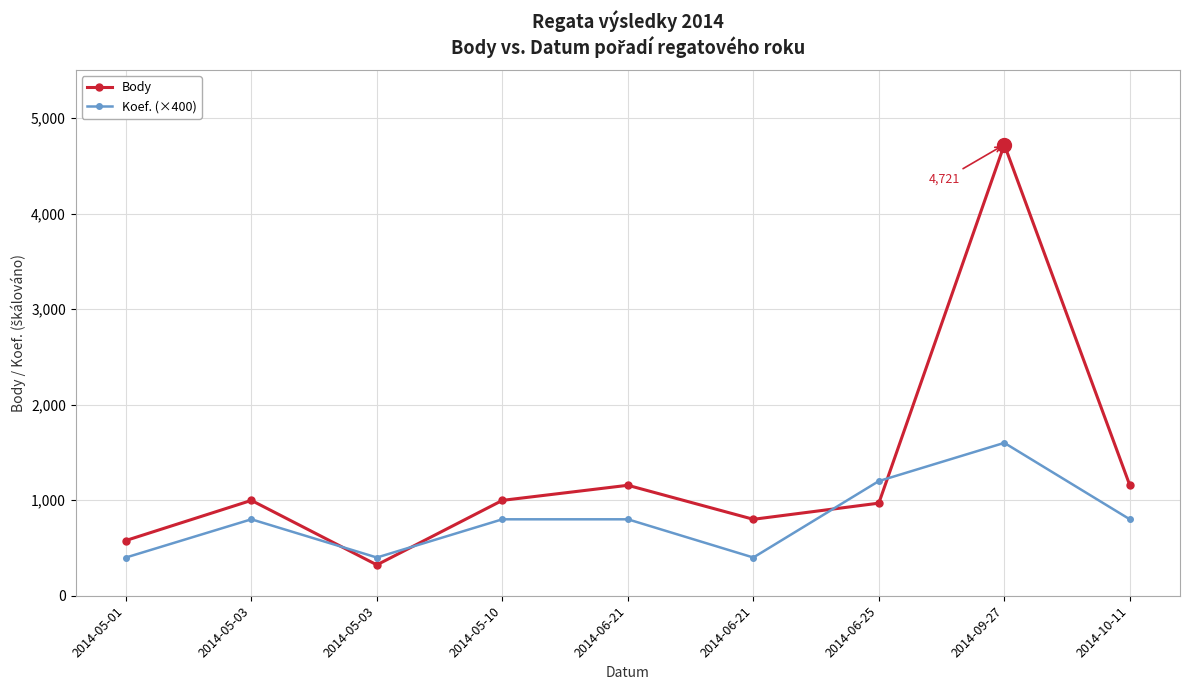

Is this an area chart (filled region under the line)?

No